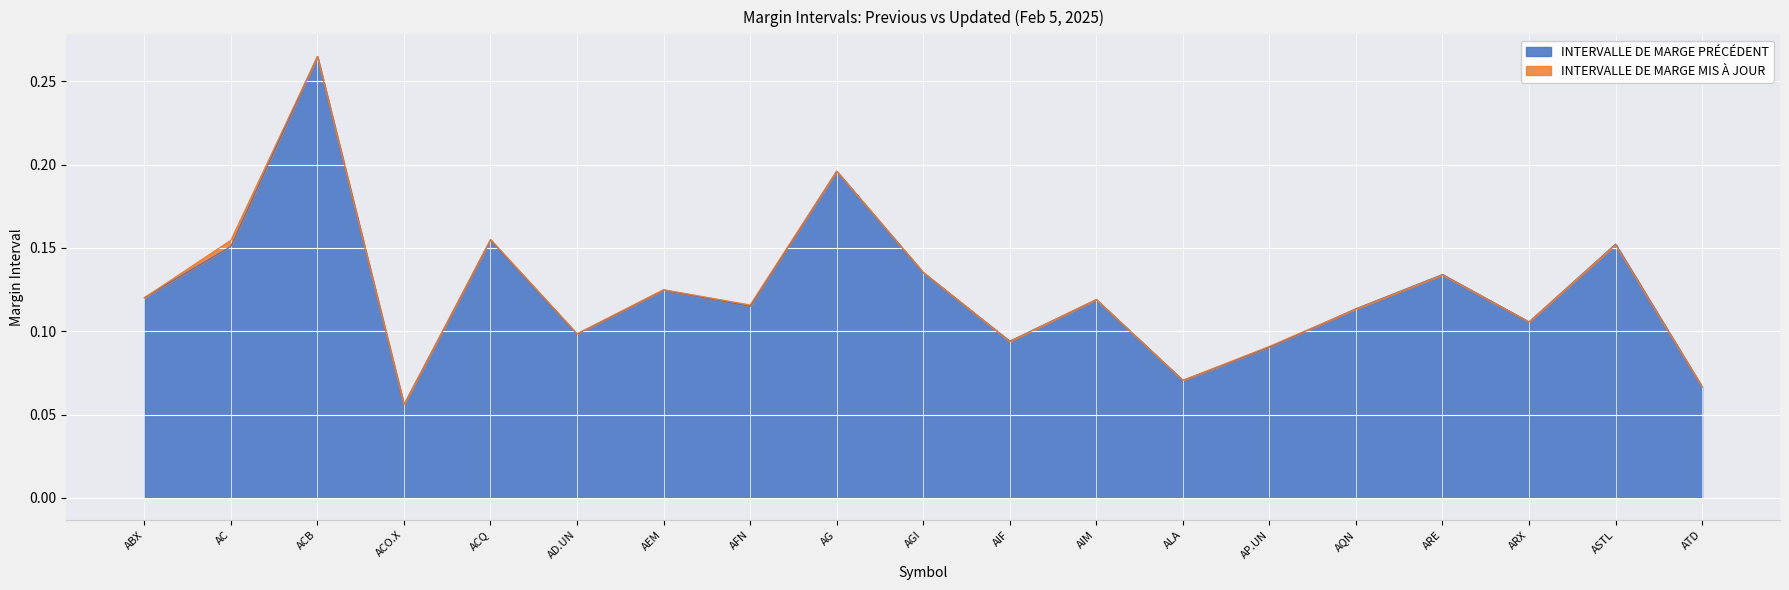

Where is INTERVALLE DE MARGE MIS À JOUR nearest to the value 0?

ACO.X